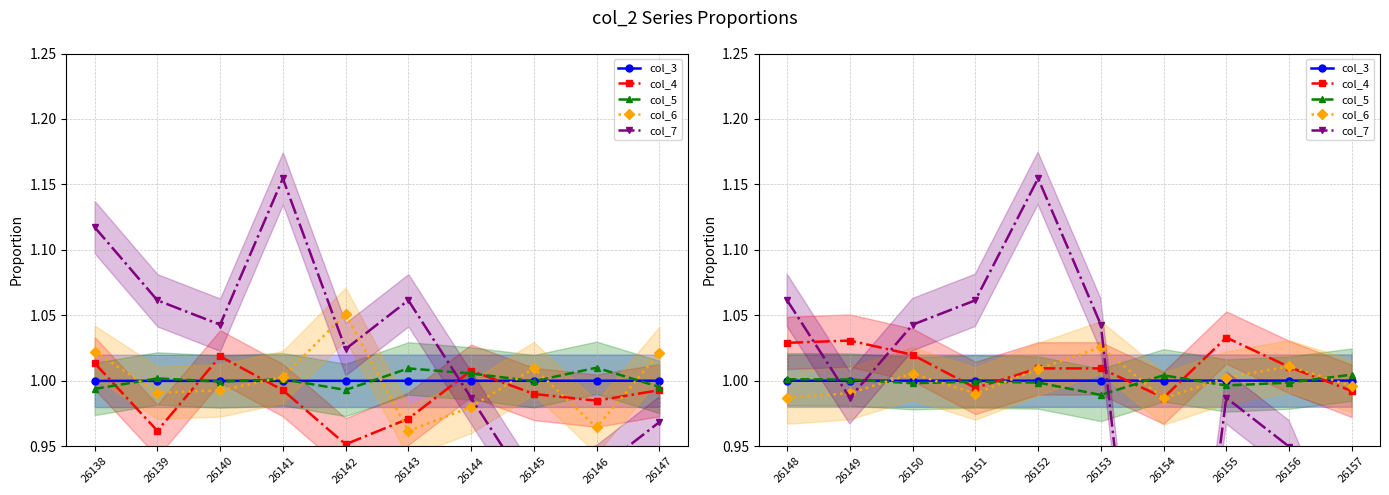

What is the value of the col_5 point at the 8th from the left?

1.0